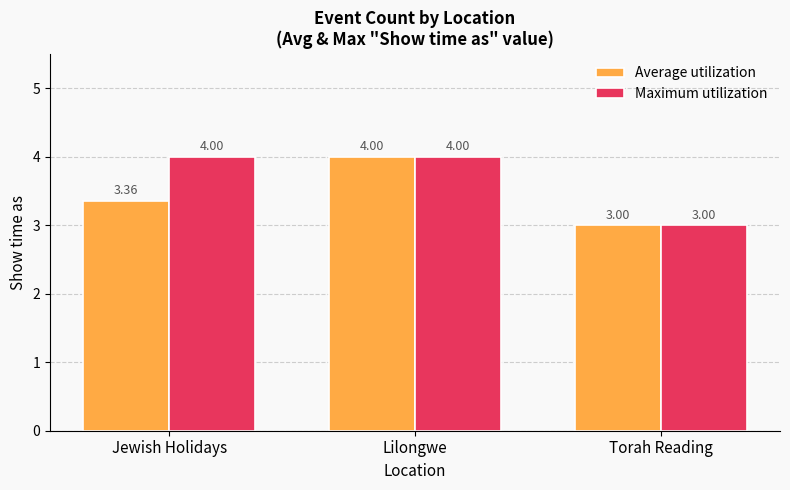

How many data points does each series have?

3